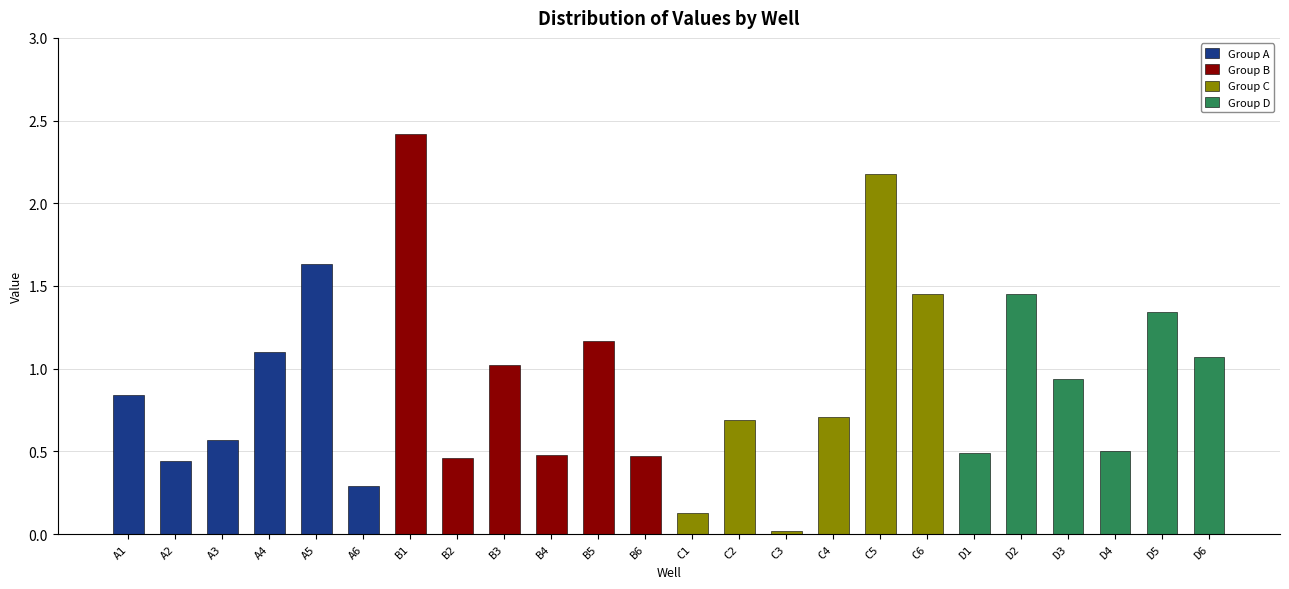

Which series has the widest spread of values?

Group C